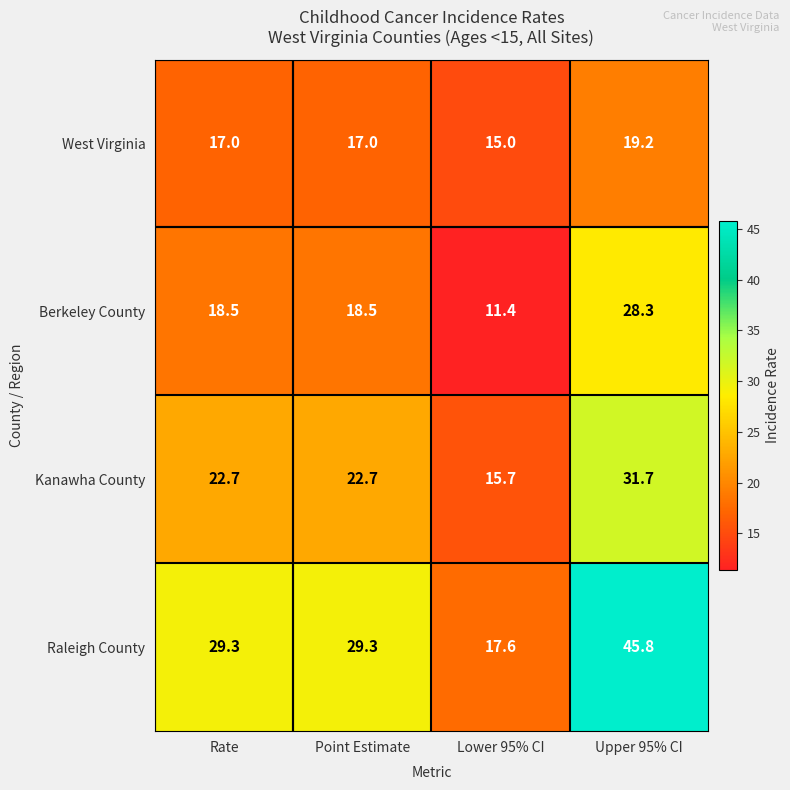

What is the average value of the Kanawha County series?

23.2